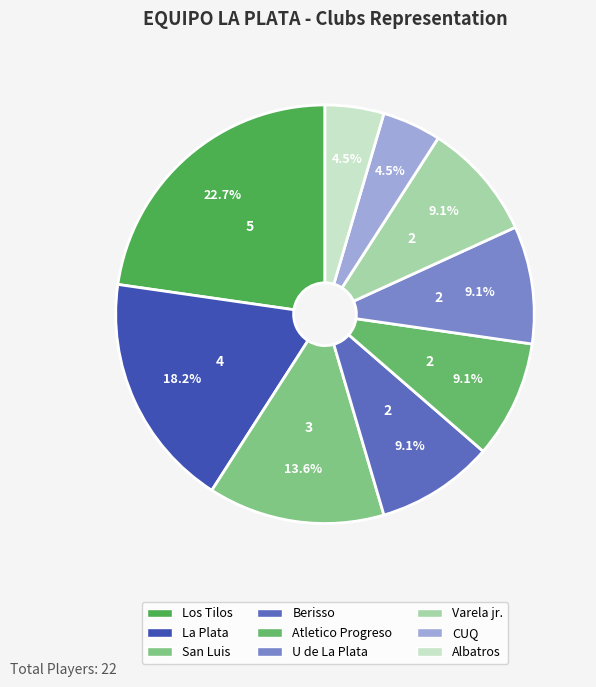

The Berisso slice represents 17% of the pie. True or false?

False